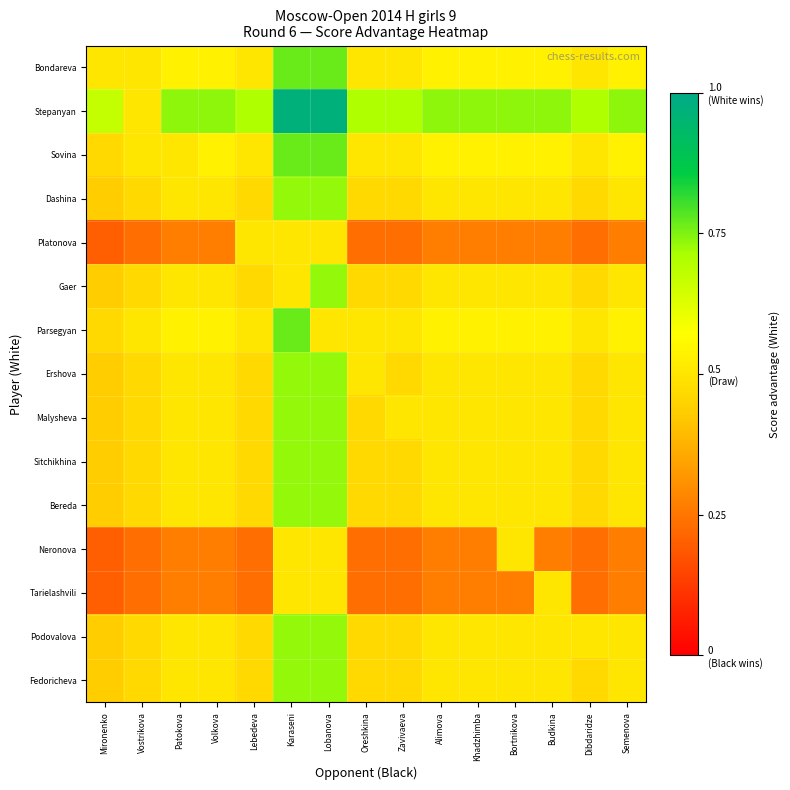

Reading left to right, what are all the values shown in this chart?

Bondareva: Mironenko=0.5	Vostrikova=0.5	Patokova=0.5	Volkova=0.5	Lebedeva=0.5	Karaseni=0.8	Lobanova=0.8	Oreshkina=0.5	Zavivaeva=0.5	Alimova=0.5	Khadzhimba=0.5	Bortnikova=0.5	Budkina=0.5	Dibdaridze=0.5	Semenova=0.5
Stepanyan: Mironenko=0.7	Vostrikova=0.5	Patokova=0.7	Volkova=0.7	Lebedeva=0.7	Karaseni=1.0	Lobanova=1.0	Oreshkina=0.7	Zavivaeva=0.7	Alimova=0.7	Khadzhimba=0.7	Bortnikova=0.7	Budkina=0.7	Dibdaridze=0.7	Semenova=0.7
Sovina: Mironenko=0.5	Vostrikova=0.5	Patokova=0.5	Volkova=0.5	Lebedeva=0.5	Karaseni=0.8	Lobanova=0.8	Oreshkina=0.5	Zavivaeva=0.5	Alimova=0.5	Khadzhimba=0.5	Bortnikova=0.5	Budkina=0.5	Dibdaridze=0.5	Semenova=0.5
Dashina: Mironenko=0.4	Vostrikova=0.5	Patokova=0.5	Volkova=0.5	Lebedeva=0.5	Karaseni=0.7	Lobanova=0.7	Oreshkina=0.5	Zavivaeva=0.5	Alimova=0.5	Khadzhimba=0.5	Bortnikova=0.5	Budkina=0.5	Dibdaridze=0.5	Semenova=0.5
Platonova: Mironenko=0.2	Vostrikova=0.2	Patokova=0.3	Volkova=0.3	Lebedeva=0.5	Karaseni=0.5	Lobanova=0.5	Oreshkina=0.2	Zavivaeva=0.2	Alimova=0.3	Khadzhimba=0.3	Bortnikova=0.3	Budkina=0.3	Dibdaridze=0.2	Semenova=0.3
Gaer: Mironenko=0.4	Vostrikova=0.5	Patokova=0.5	Volkova=0.5	Lebedeva=0.5	Karaseni=0.5	Lobanova=0.7	Oreshkina=0.5	Zavivaeva=0.5	Alimova=0.5	Khadzhimba=0.5	Bortnikova=0.5	Budkina=0.5	Dibdaridze=0.5	Semenova=0.5
Parsegyan: Mironenko=0.5	Vostrikova=0.5	Patokova=0.5	Volkova=0.5	Lebedeva=0.5	Karaseni=0.8	Lobanova=0.5	Oreshkina=0.5	Zavivaeva=0.5	Alimova=0.5	Khadzhimba=0.5	Bortnikova=0.5	Budkina=0.5	Dibdaridze=0.5	Semenova=0.5
Ershova: Mironenko=0.4	Vostrikova=0.5	Patokova=0.5	Volkova=0.5	Lebedeva=0.5	Karaseni=0.7	Lobanova=0.7	Oreshkina=0.5	Zavivaeva=0.5	Alimova=0.5	Khadzhimba=0.5	Bortnikova=0.5	Budkina=0.5	Dibdaridze=0.5	Semenova=0.5
Malysheva: Mironenko=0.4	Vostrikova=0.5	Patokova=0.5	Volkova=0.5	Lebedeva=0.5	Karaseni=0.7	Lobanova=0.7	Oreshkina=0.5	Zavivaeva=0.5	Alimova=0.5	Khadzhimba=0.5	Bortnikova=0.5	Budkina=0.5	Dibdaridze=0.5	Semenova=0.5
Sitchikhina: Mironenko=0.4	Vostrikova=0.5	Patokova=0.5	Volkova=0.5	Lebedeva=0.5	Karaseni=0.7	Lobanova=0.7	Oreshkina=0.5	Zavivaeva=0.5	Alimova=0.5	Khadzhimba=0.5	Bortnikova=0.5	Budkina=0.5	Dibdaridze=0.5	Semenova=0.5
Bereda: Mironenko=0.4	Vostrikova=0.5	Patokova=0.5	Volkova=0.5	Lebedeva=0.5	Karaseni=0.7	Lobanova=0.7	Oreshkina=0.5	Zavivaeva=0.5	Alimova=0.5	Khadzhimba=0.5	Bortnikova=0.5	Budkina=0.5	Dibdaridze=0.5	Semenova=0.5
Neronova: Mironenko=0.2	Vostrikova=0.2	Patokova=0.3	Volkova=0.3	Lebedeva=0.2	Karaseni=0.5	Lobanova=0.5	Oreshkina=0.2	Zavivaeva=0.2	Alimova=0.3	Khadzhimba=0.3	Bortnikova=0.5	Budkina=0.3	Dibdaridze=0.2	Semenova=0.3
Tarielashvili: Mironenko=0.2	Vostrikova=0.2	Patokova=0.3	Volkova=0.3	Lebedeva=0.2	Karaseni=0.5	Lobanova=0.5	Oreshkina=0.2	Zavivaeva=0.2	Alimova=0.3	Khadzhimba=0.3	Bortnikova=0.3	Budkina=0.5	Dibdaridze=0.2	Semenova=0.3
Podovalova: Mironenko=0.4	Vostrikova=0.5	Patokova=0.5	Volkova=0.5	Lebedeva=0.5	Karaseni=0.7	Lobanova=0.7	Oreshkina=0.5	Zavivaeva=0.5	Alimova=0.5	Khadzhimba=0.5	Bortnikova=0.5	Budkina=0.5	Dibdaridze=0.5	Semenova=0.5
Fedoricheva: Mironenko=0.4	Vostrikova=0.5	Patokova=0.5	Volkova=0.5	Lebedeva=0.5	Karaseni=0.7	Lobanova=0.7	Oreshkina=0.5	Zavivaeva=0.5	Alimova=0.5	Khadzhimba=0.5	Bortnikova=0.5	Budkina=0.5	Dibdaridze=0.5	Semenova=0.5